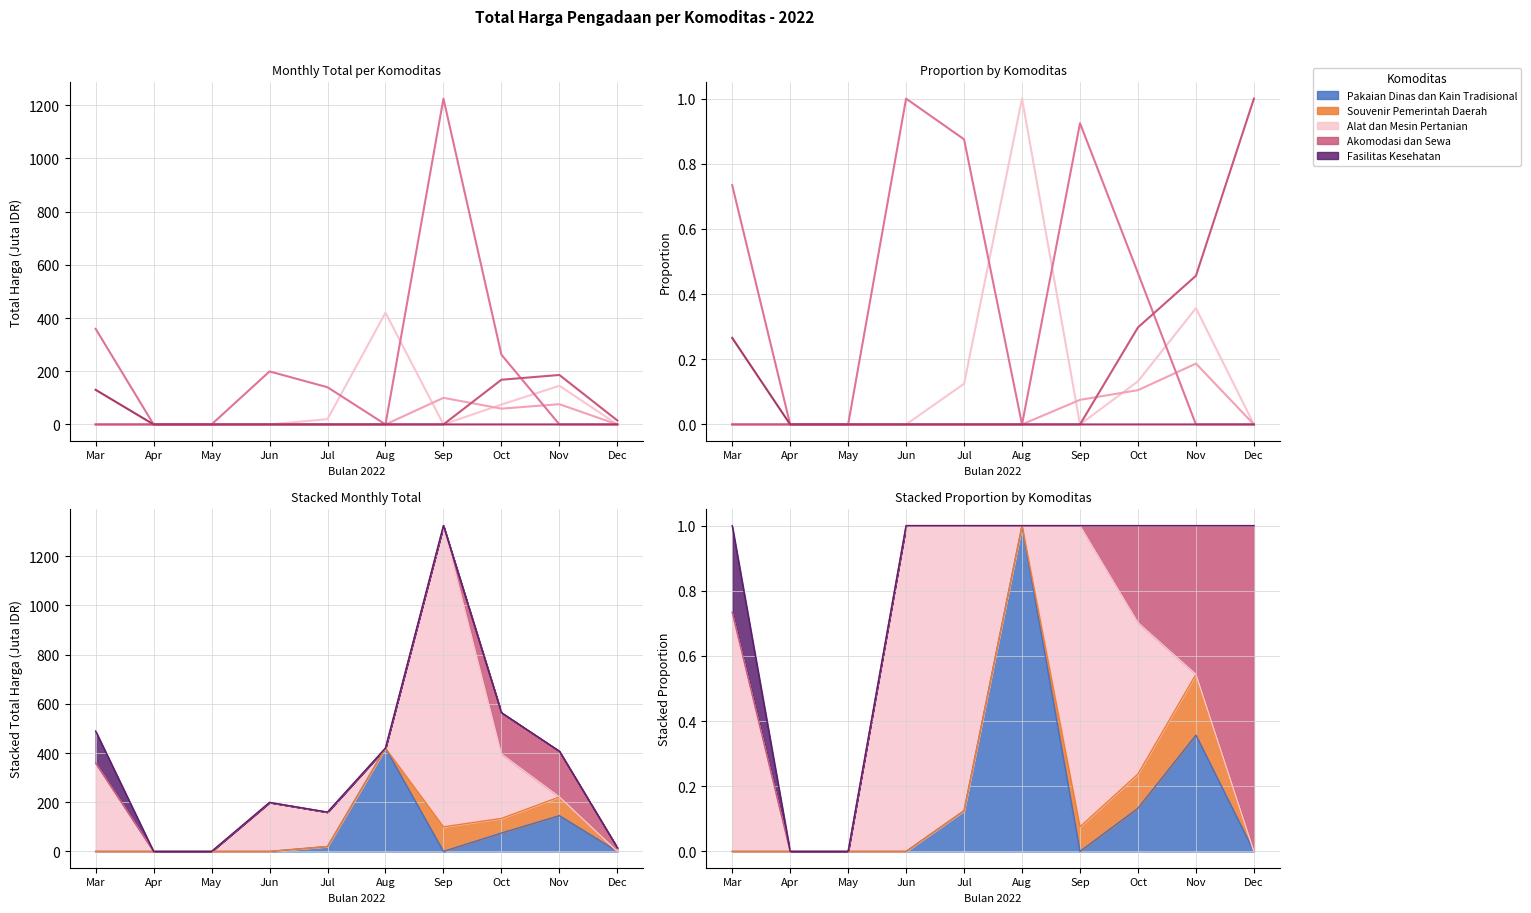

At which category is the sum across all series the highest?

Mar